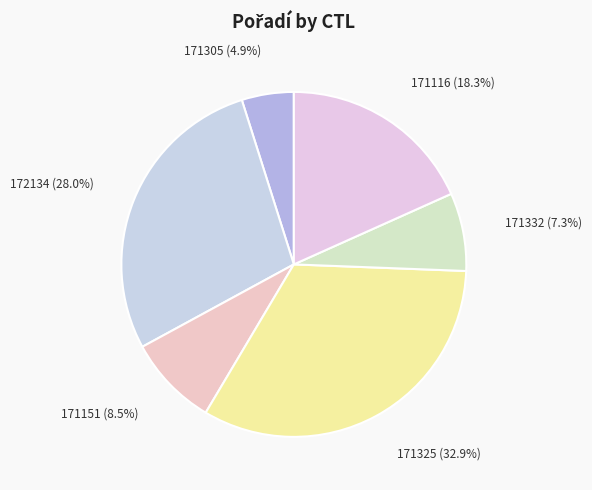

To the nearest percent, what is the average slice percentage?

17%